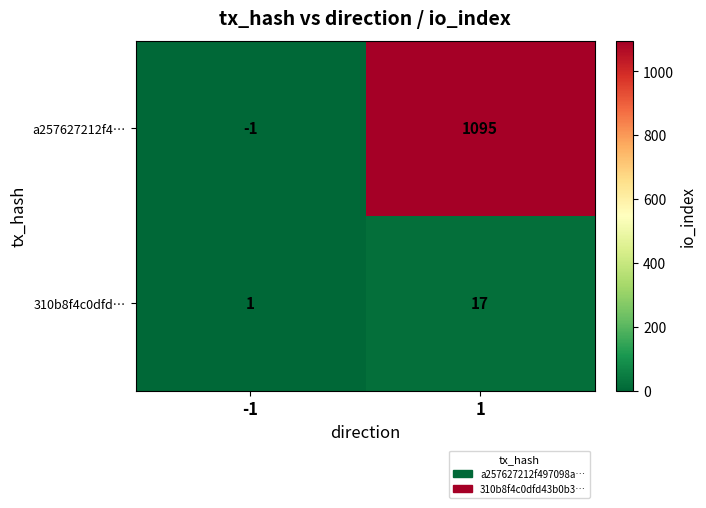

What is the difference between the a257627212f4… values at -1 and 1?

1096